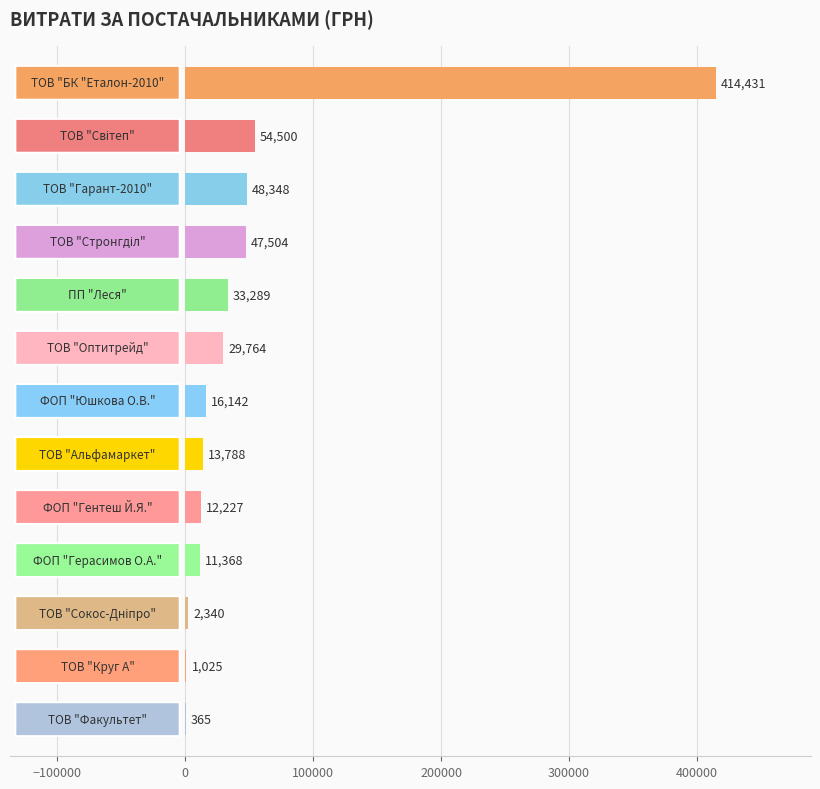

Does the chart contain stacked bars?

No